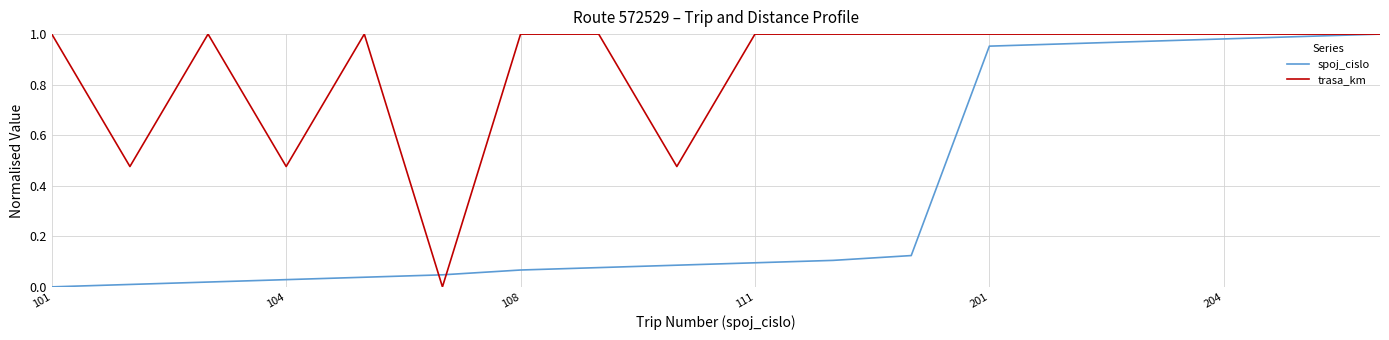

Rank the series by their average value, from highest to lowest.

trasa_km, spoj_cislo